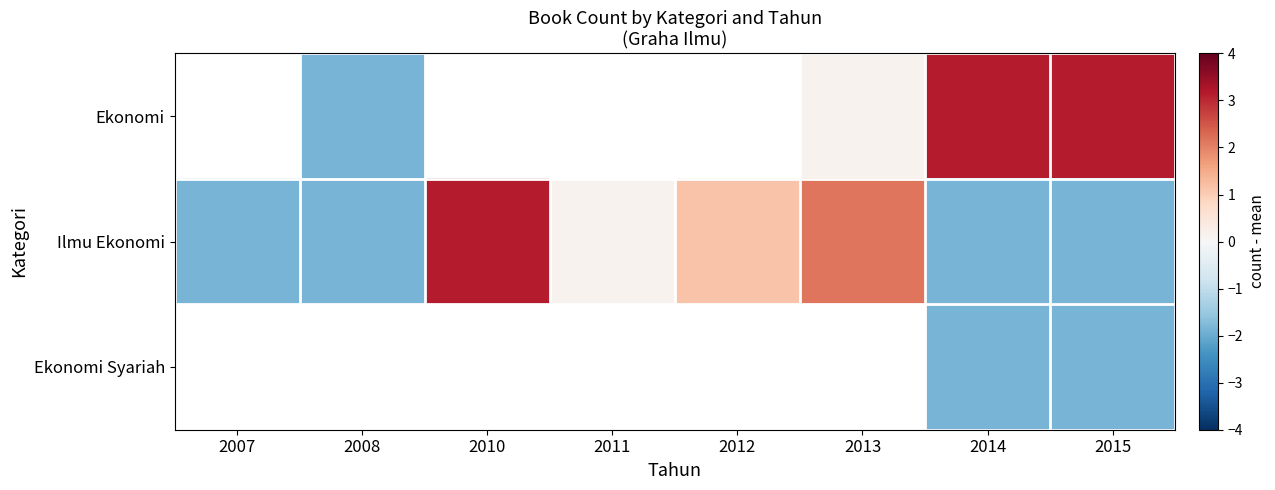

Which series has the largest total across all categories?

Ilmu Ekonomi